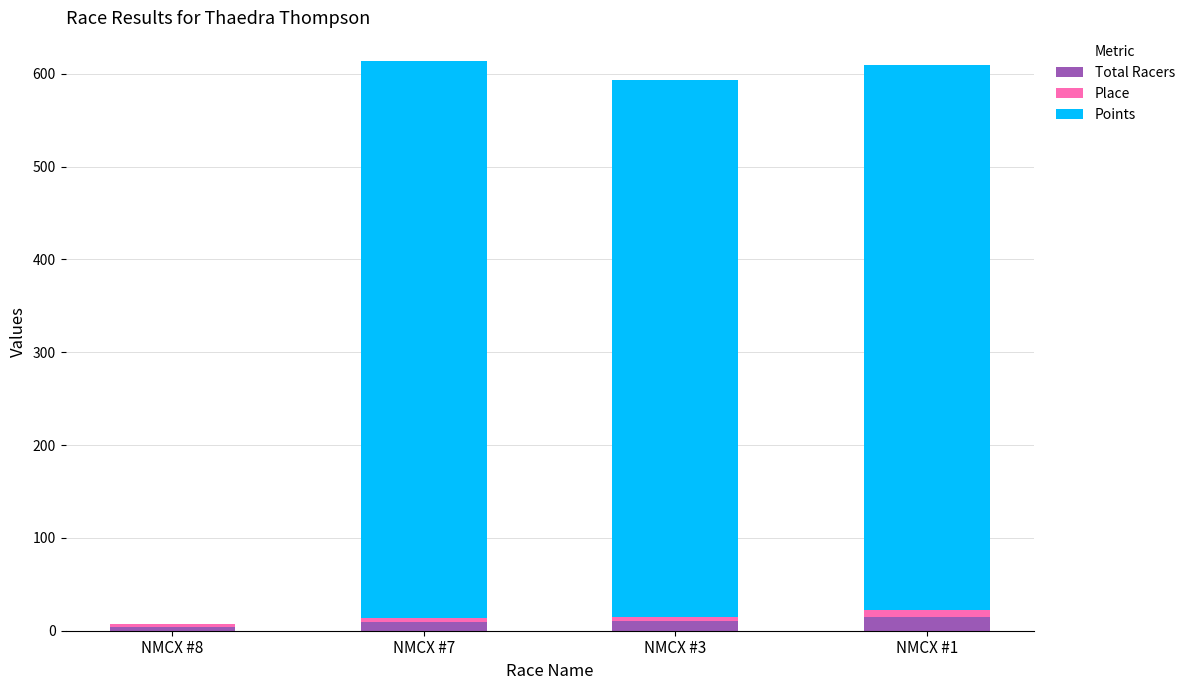

Count the number of categories in the chart.

4